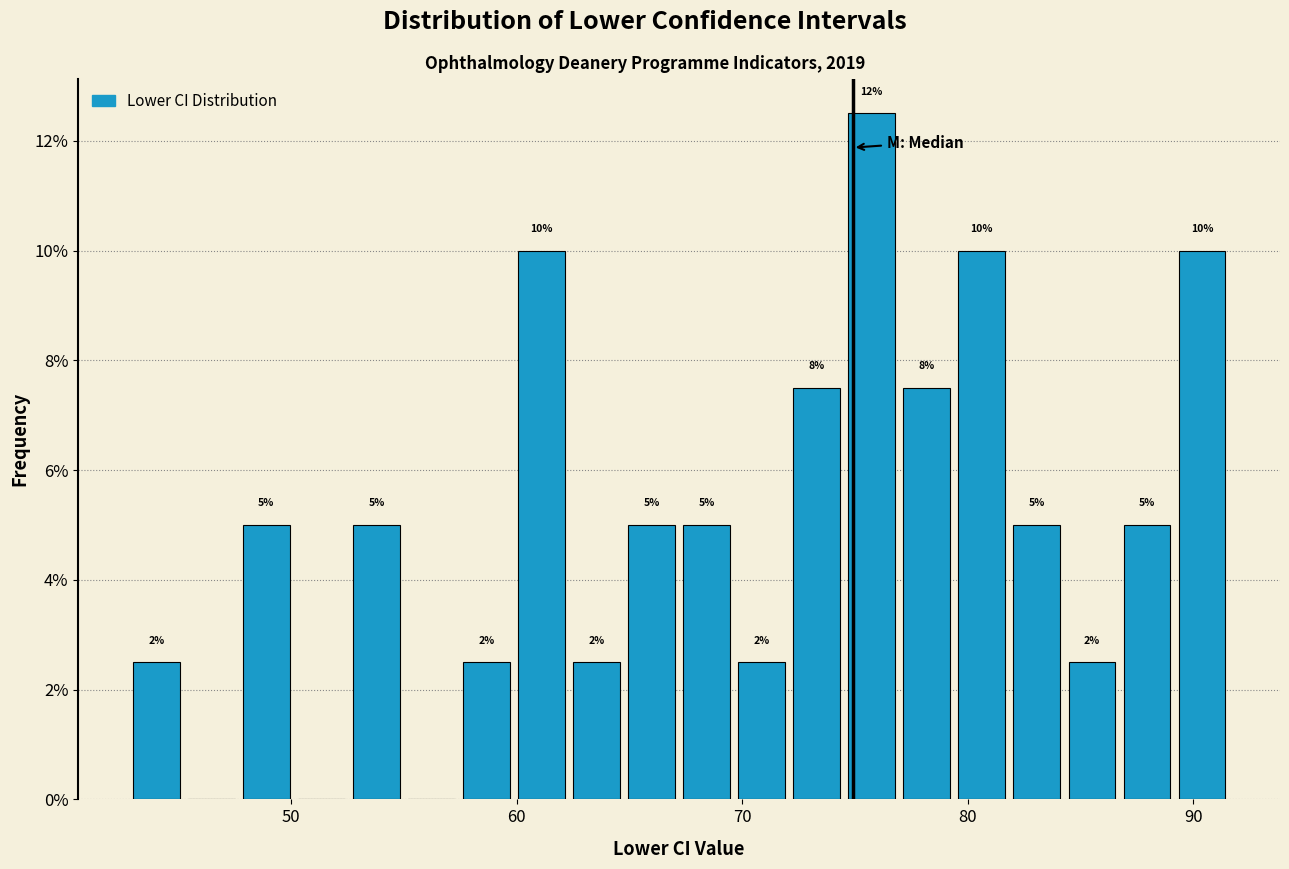

Read against the x-axis, roughly where is the centre of the tallest bar?

76